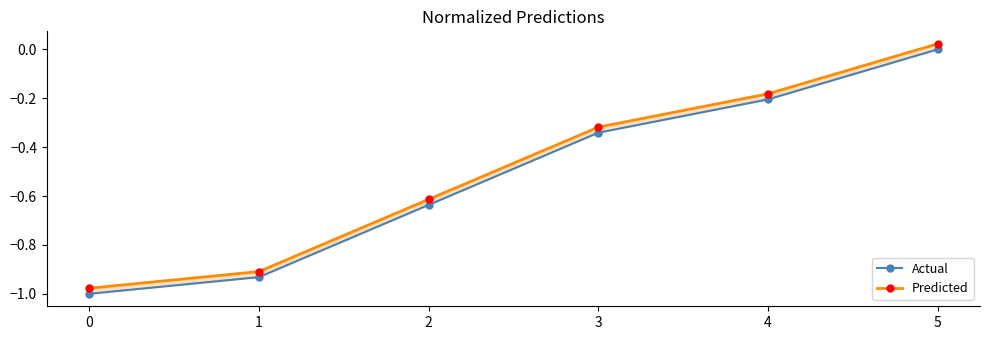

True or false: Actual and Predicted intersect in this chart.

False